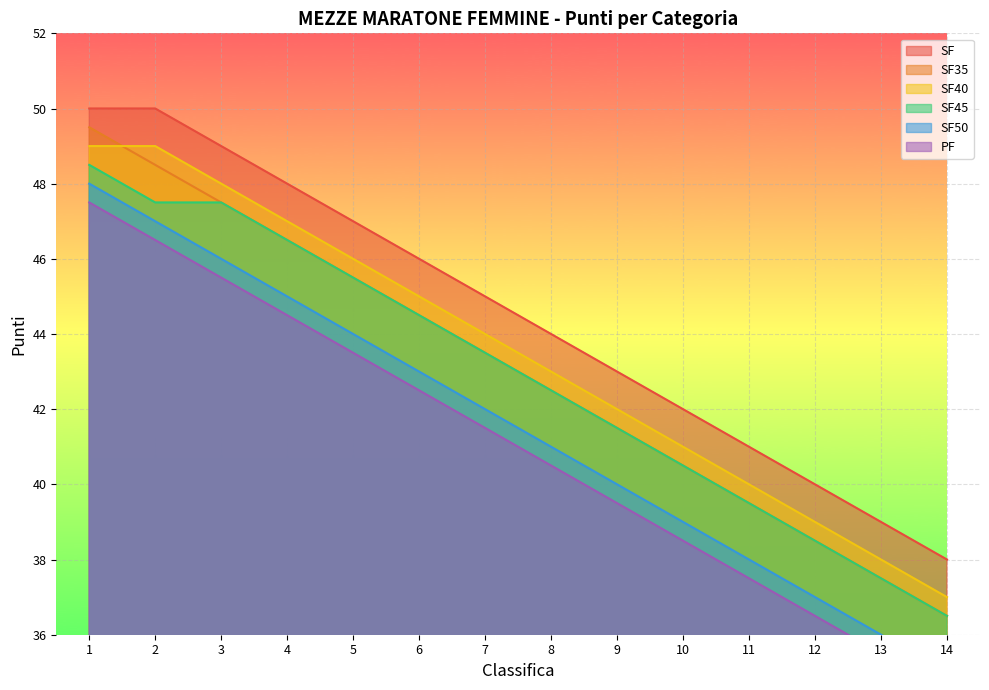

True or false: SF50 has more than 1 points higher than both neighbors.

False